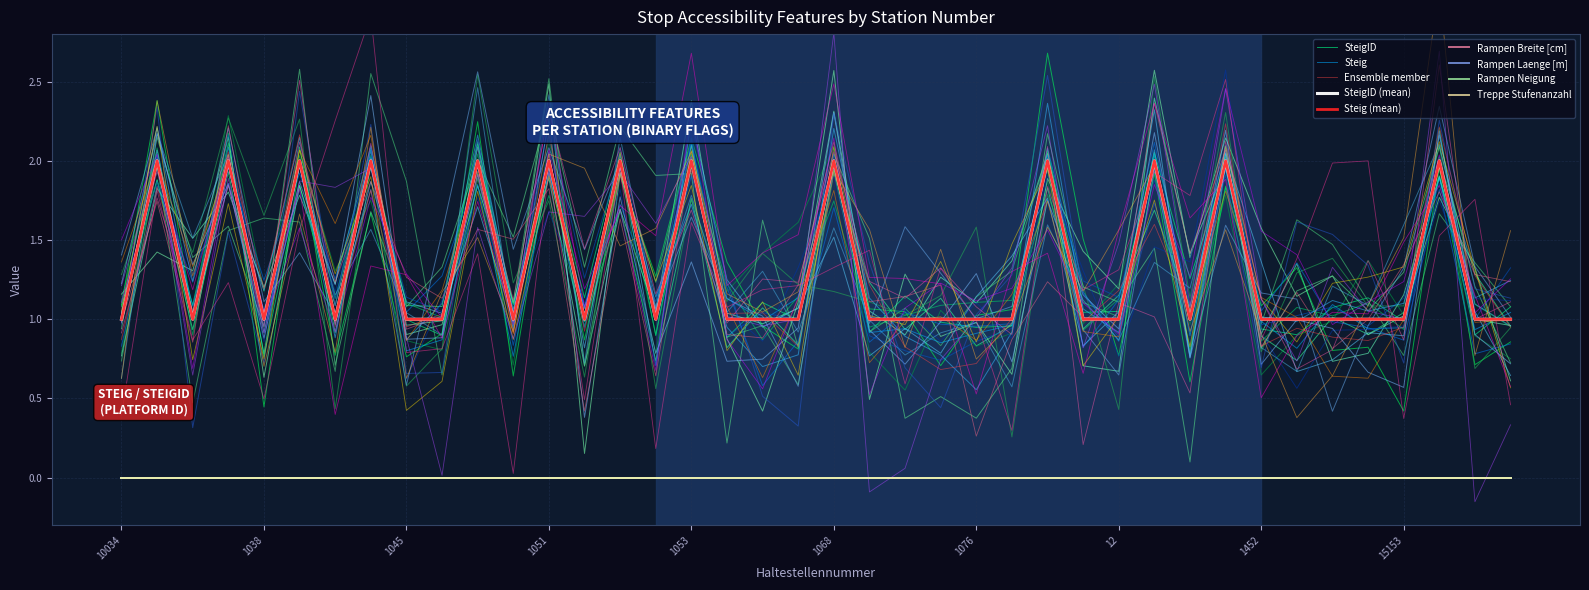

True or false: Steig and Rampen Laenge [m] cross at least once.

False